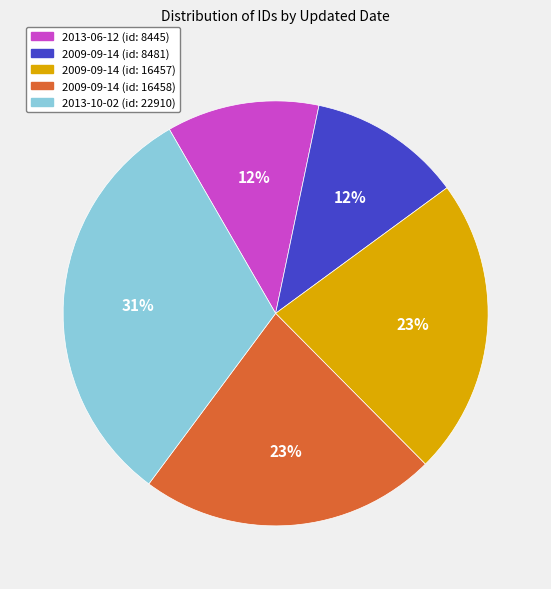

Does any single category account for the majority?

No